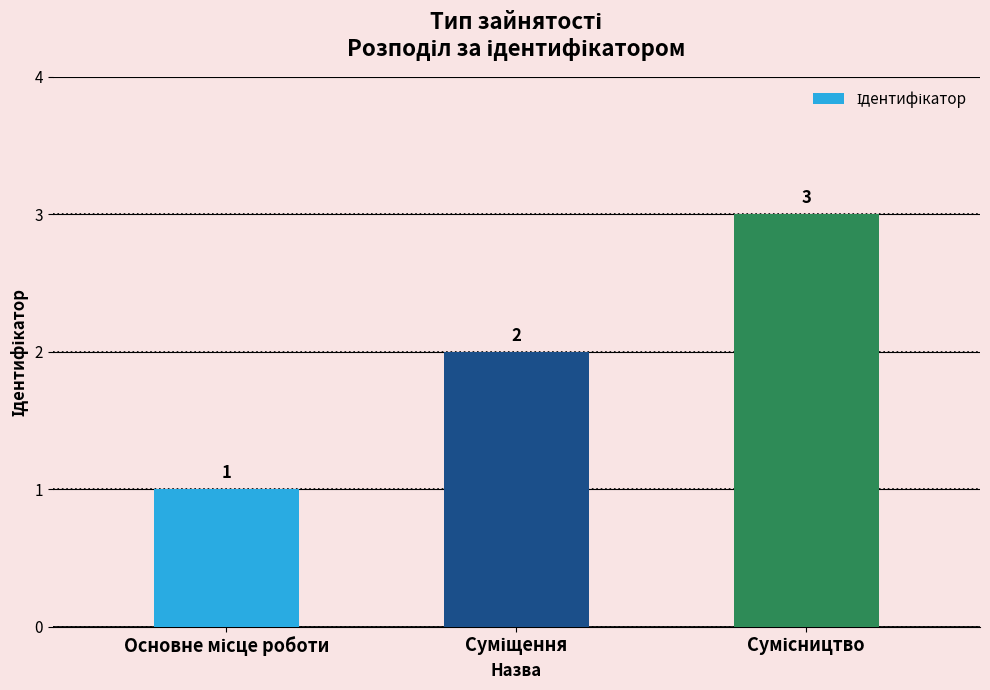

What is the value of the 1st bar from the left?

1